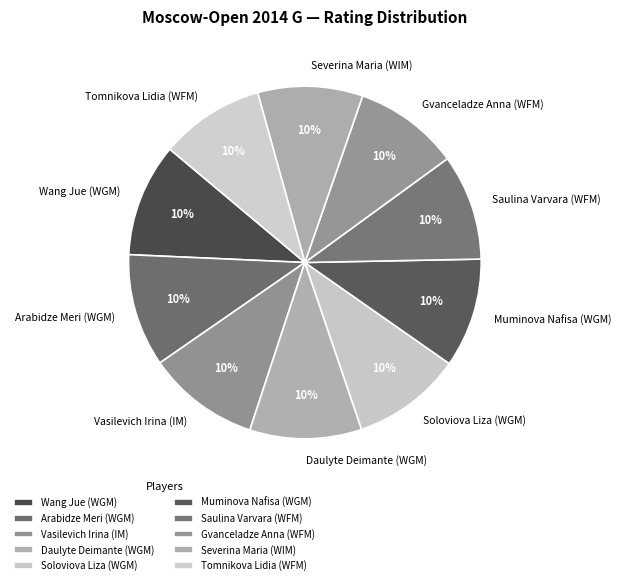

To the nearest percent, what is the average slice percentage?

10%